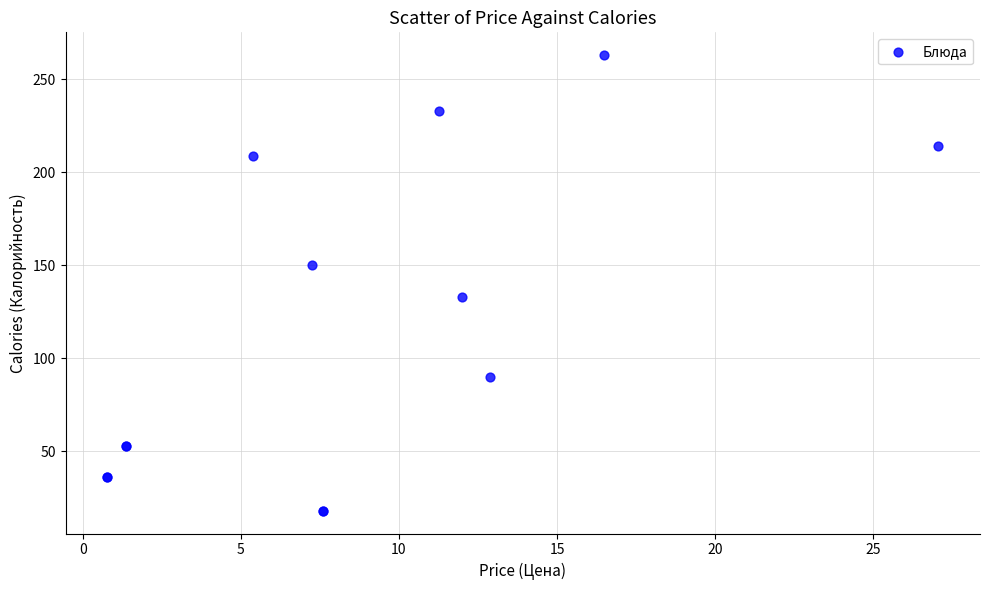

What Y value in the scatter plot is closest to 140?

133